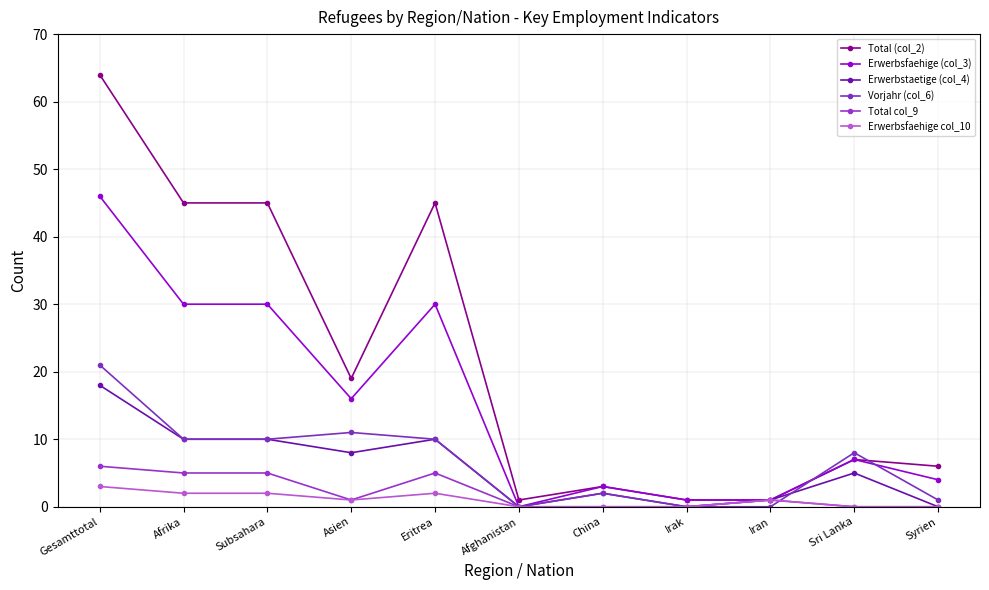

What is the sum of the Total (col_2) values at Irak and Asien?

20